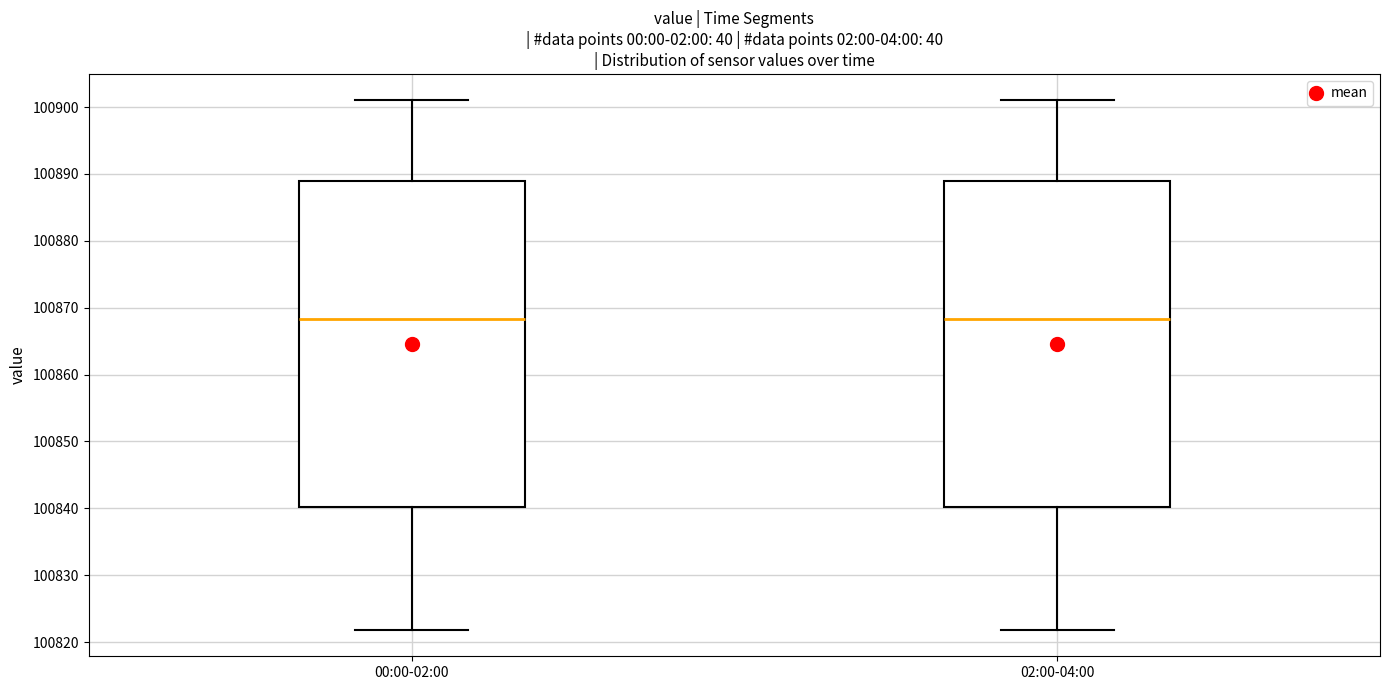

Reading left to right, transcribe this box plot: for each box, give where its median line is, the range the box spans, and where its two whiskers end, as read against the y-axis. The values are not printed on the chart, so give them approximately, as read against the axis.

00:00-02:00: median 100868, box 100840 to 100889, whiskers 100822 to 100901
02:00-04:00: median 100868, box 100840 to 100889, whiskers 100822 to 100901